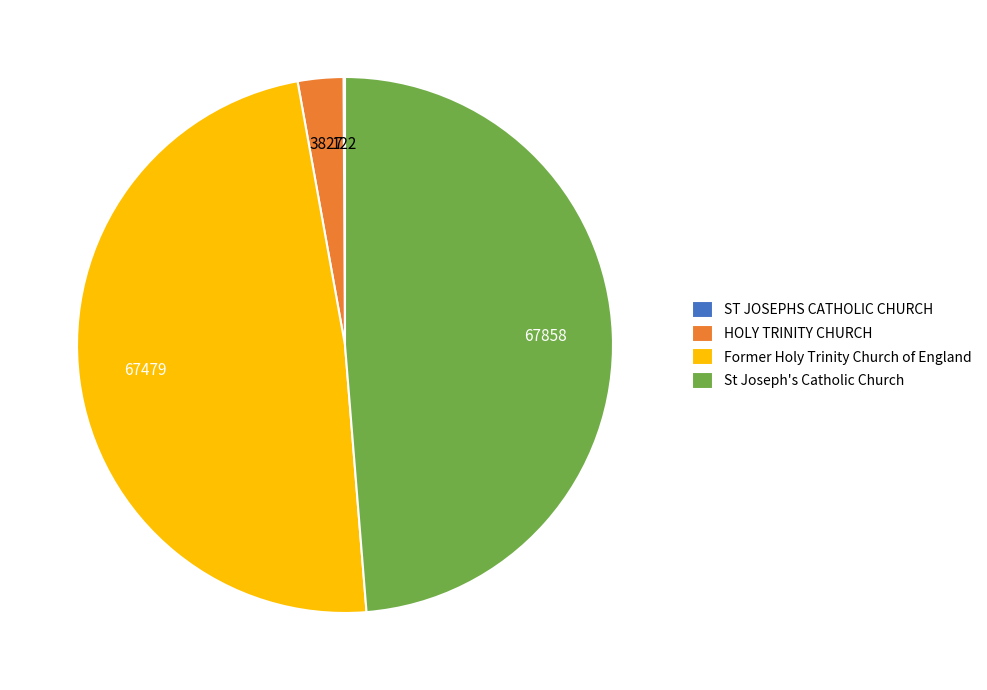

Approximately how many times larger is the value at St Joseph's Catholic Church compared to Former Holy Trinity Church of England?

1.0